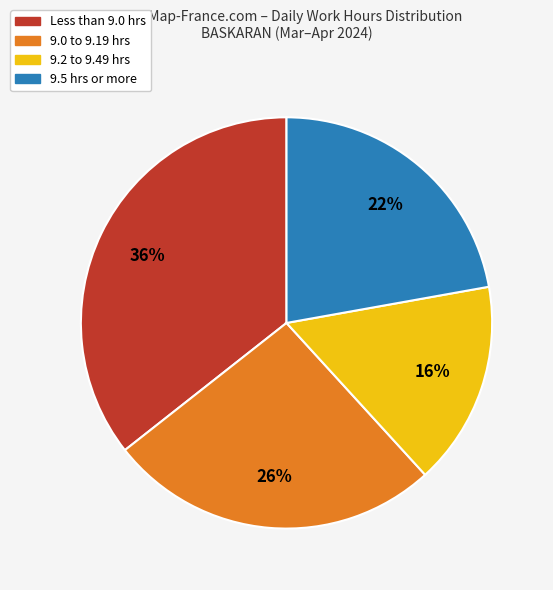

What is the largest slice in the pie chart?

Less than 9.0 hrs